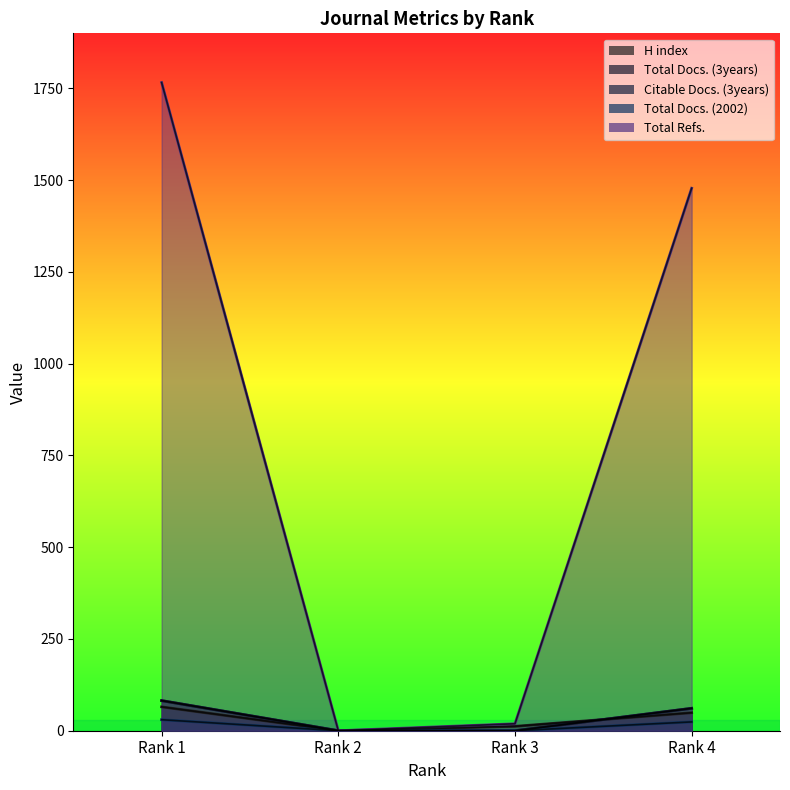

At how many categories does at least one series exceed 164?

2